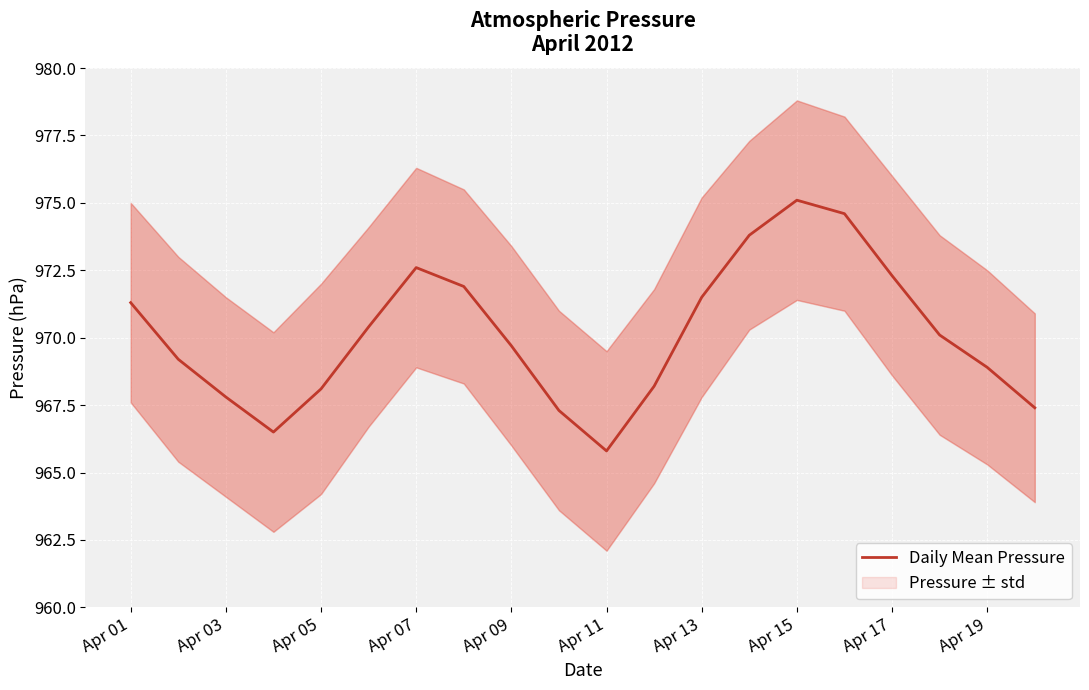

Is it true that Daily Mean Pressure equals 975.1 at Apr 15?

True